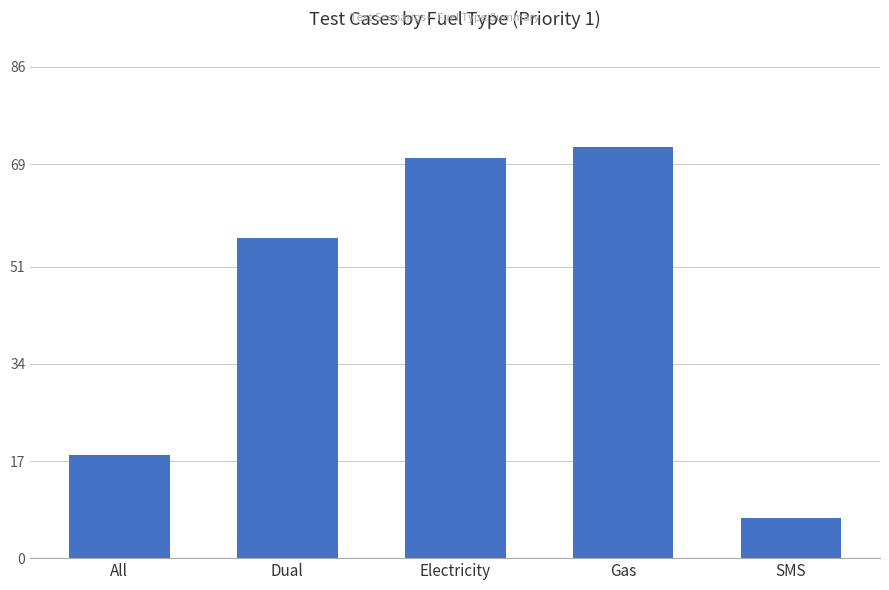

Rank the categories by value from lowest to highest.

SMS, All, Dual, Electricity, Gas